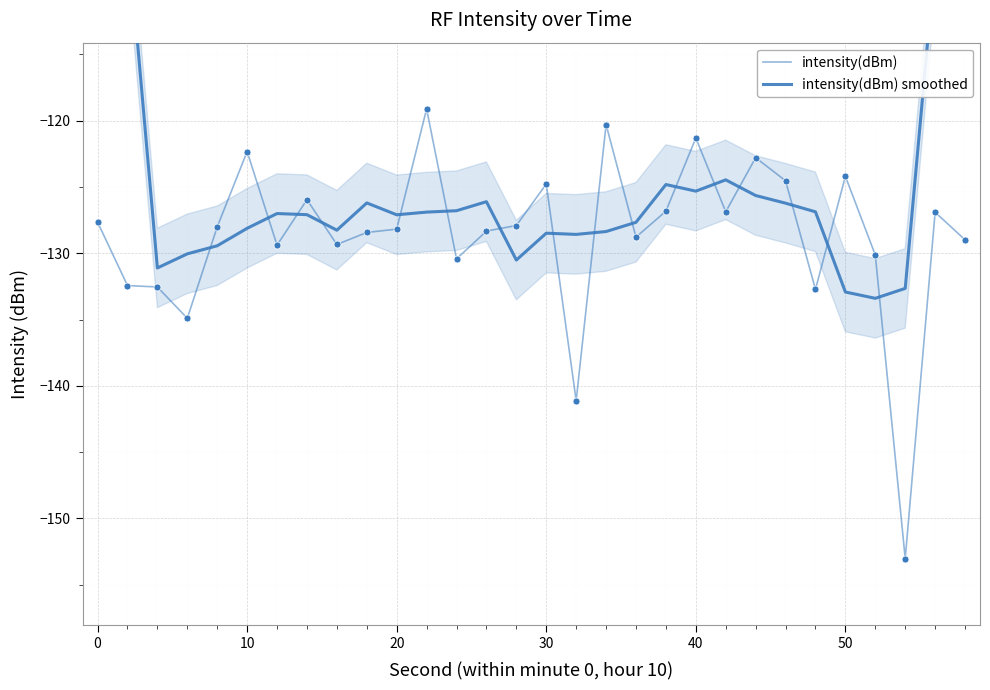

At how many categories does at least one series exceed -124?

9